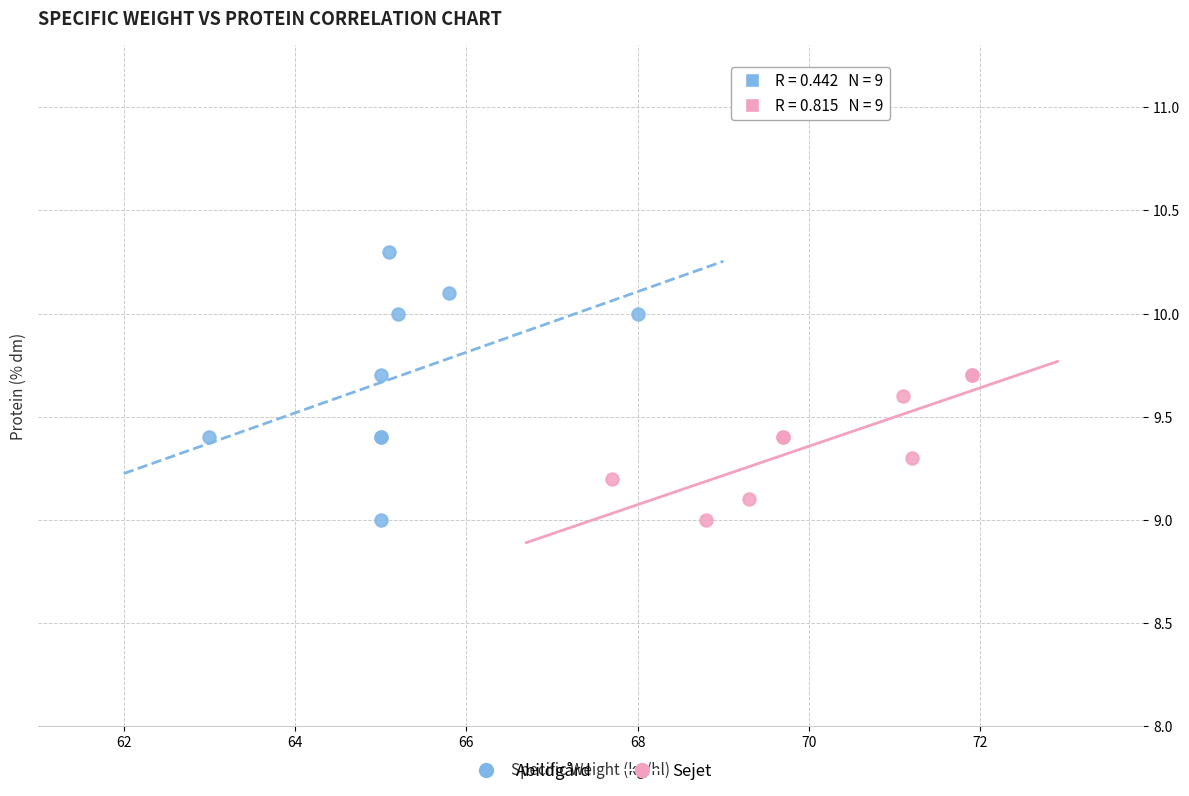

Which series contains the highest Y value?

Abildgård